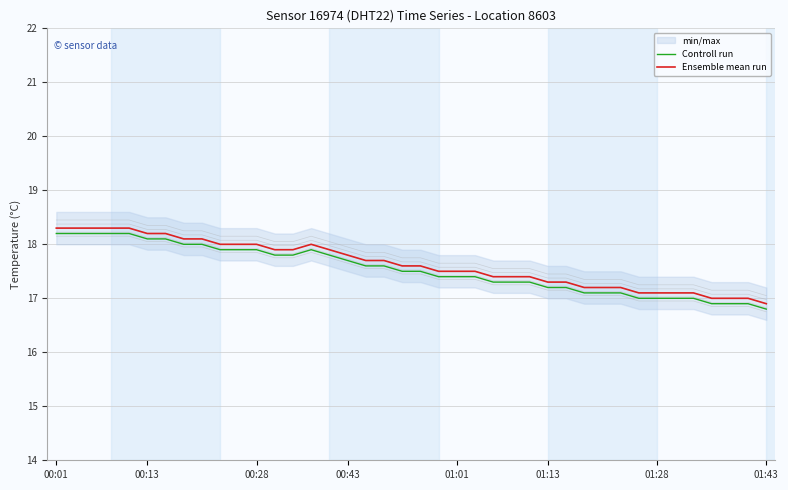

What is the spread (max minus min) of values at 28?

0.1